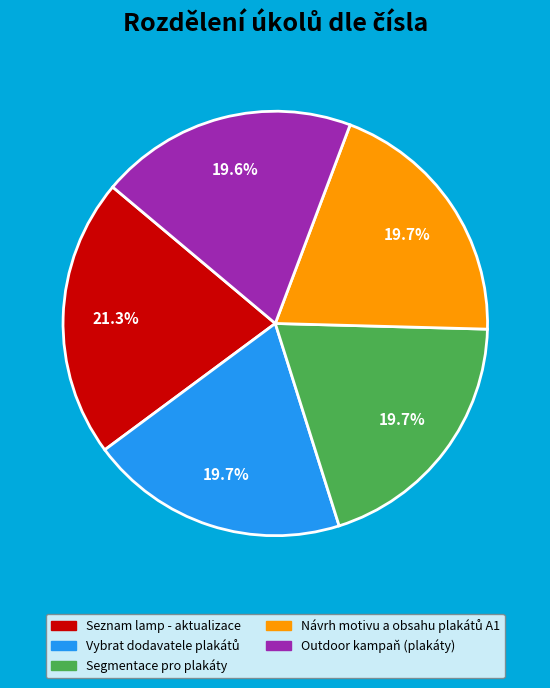

What percentage is NOT represented by Outdoor kampaň (plakáty)?

80.4%